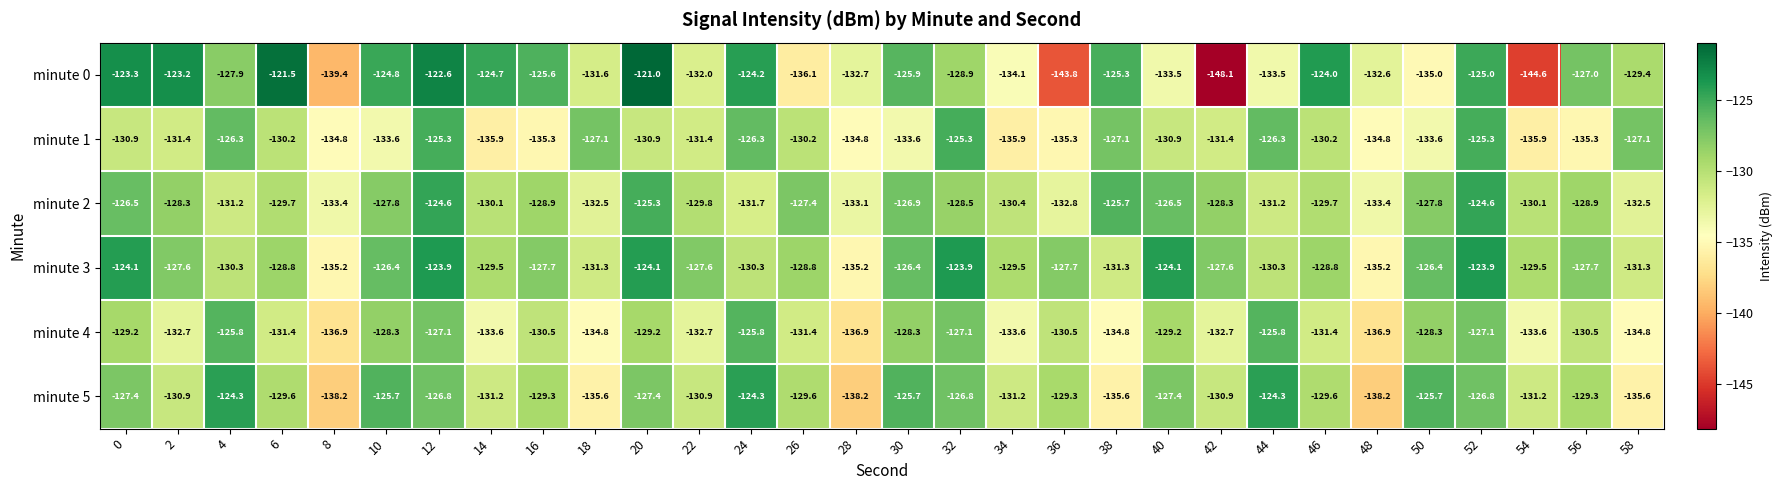

What is the sum of all minute 5 values?

-3897.0